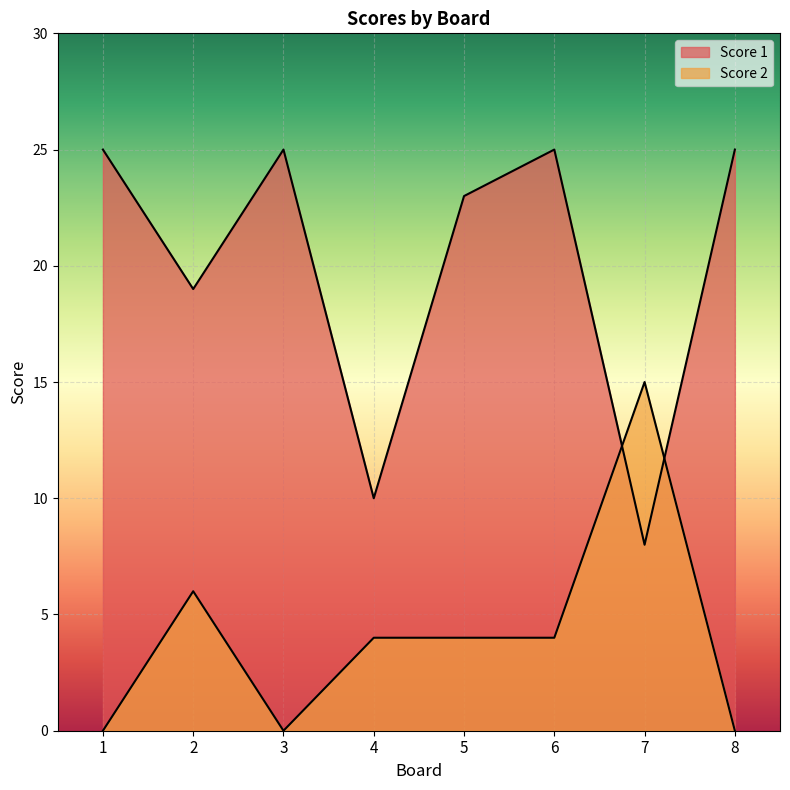

How many Score 1 values are between 19 and 25?

6